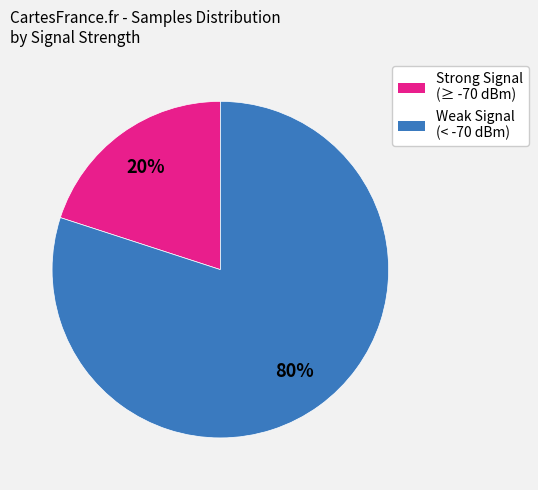

To the nearest percent, what is the average slice percentage?

50%